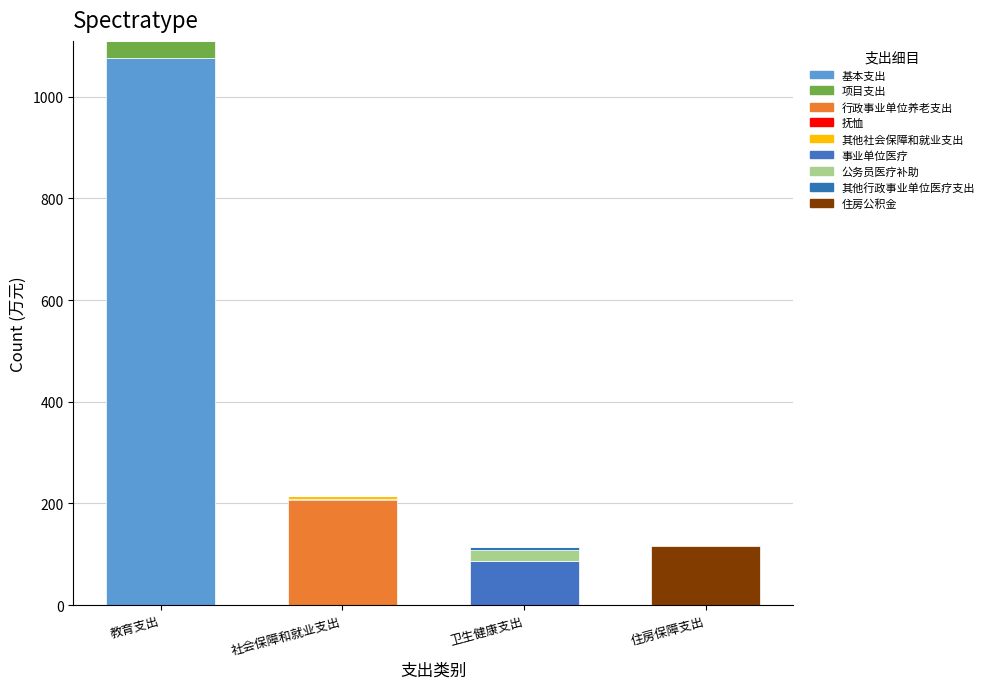

How many categories are shown in the chart?

4